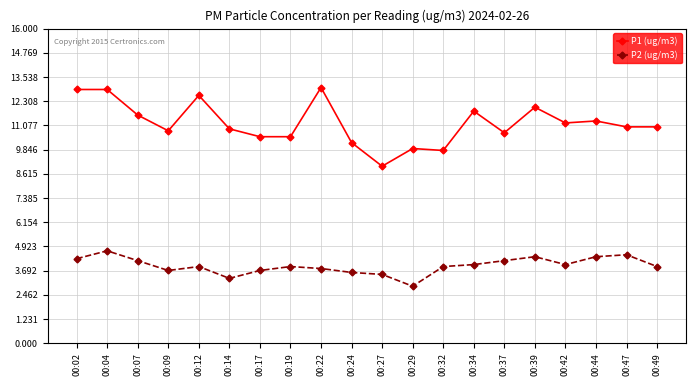

True or false: P1 (ug/m3) and P2 (ug/m3) cross at least once.

False